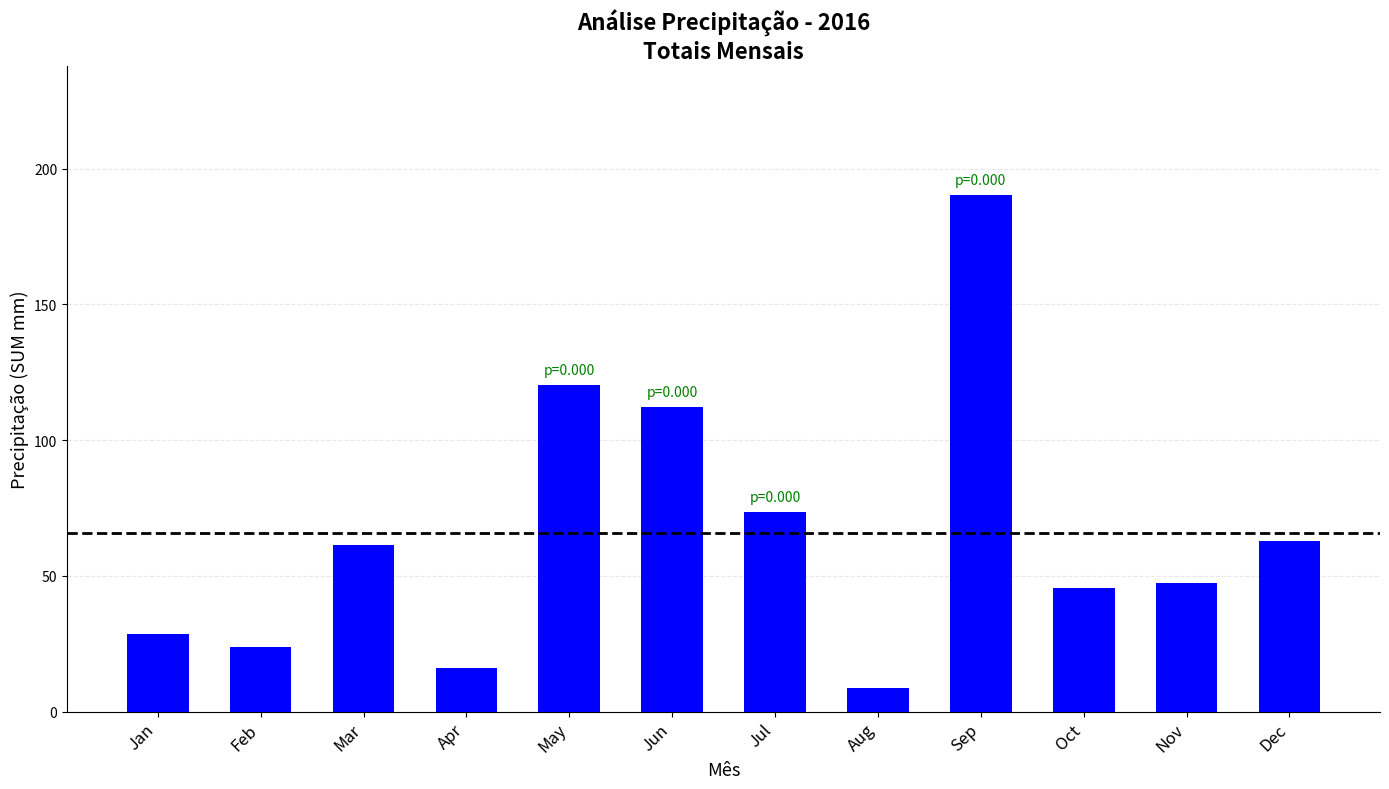

Where does the data first go above 61?

Mar